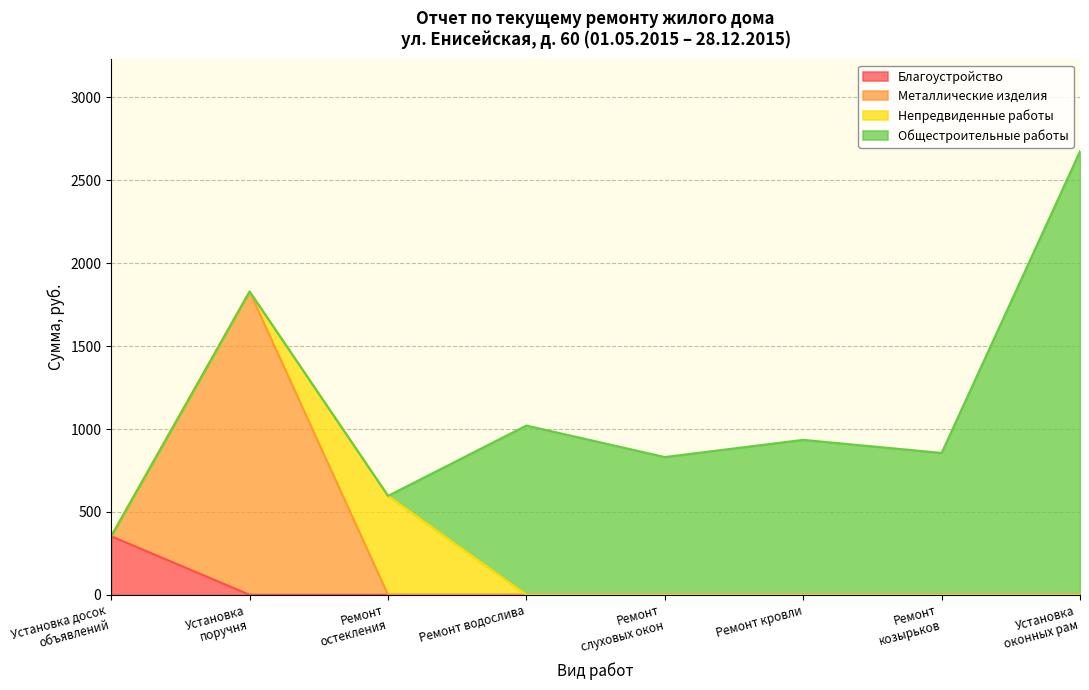

The Благоустройство series shows 0.0 at Ремонт кровли. True or false?

True